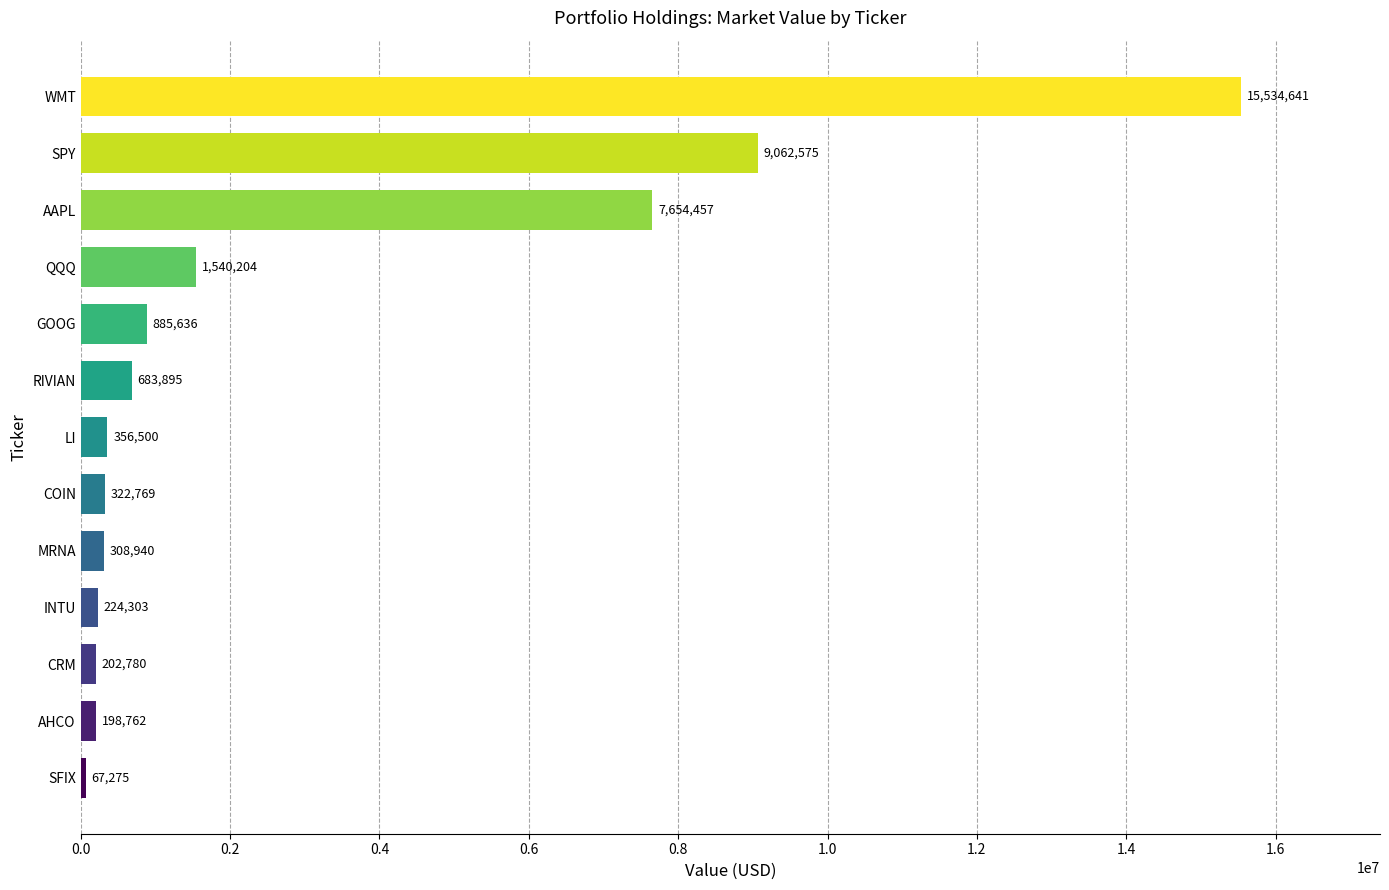

The chart shows a value of 2439903 at AAPL. True or false?

False